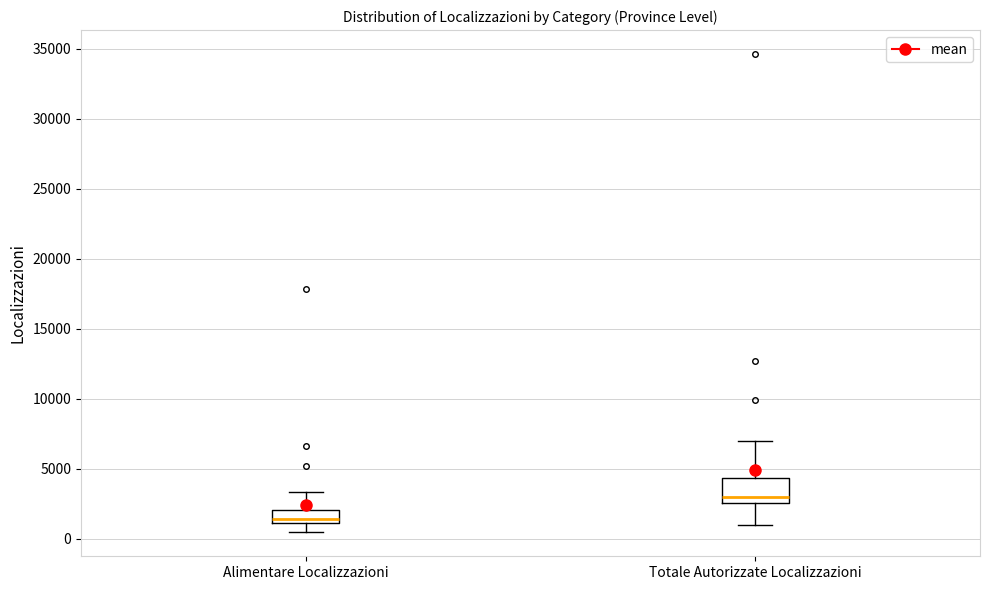

Which box's median line is the lowest?

Alimentare Localizzazioni